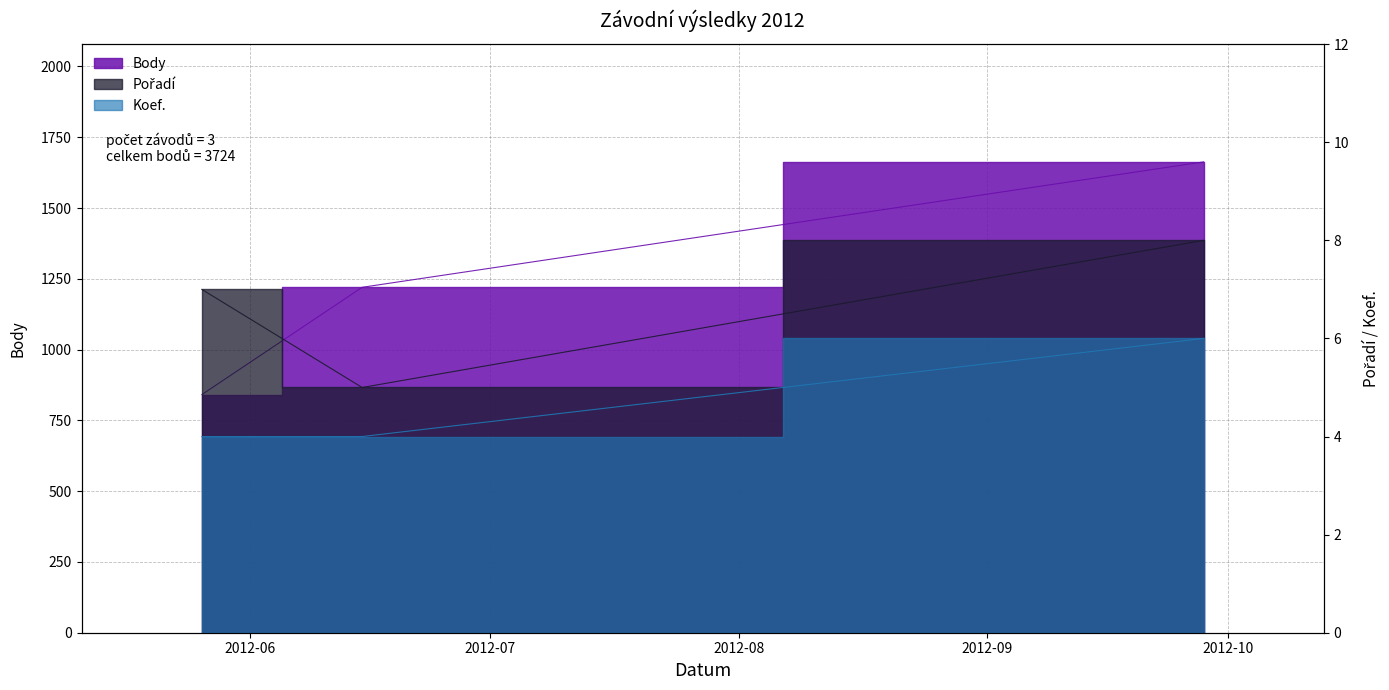

What are all the series names shown in the legend?

Body, Pořadí, Koef.